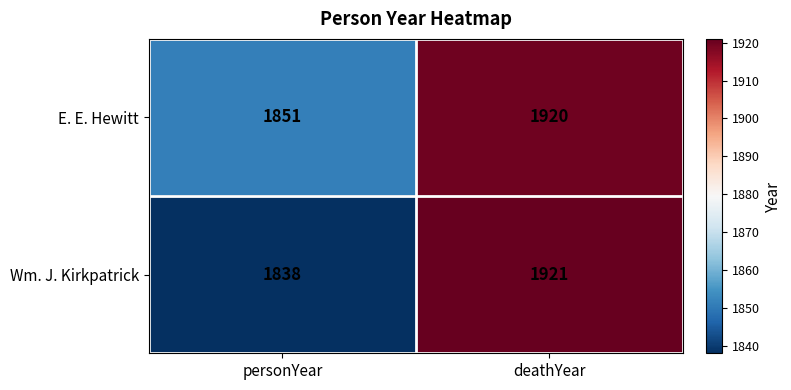

At how many categories does at least one series exceed 1896?

1